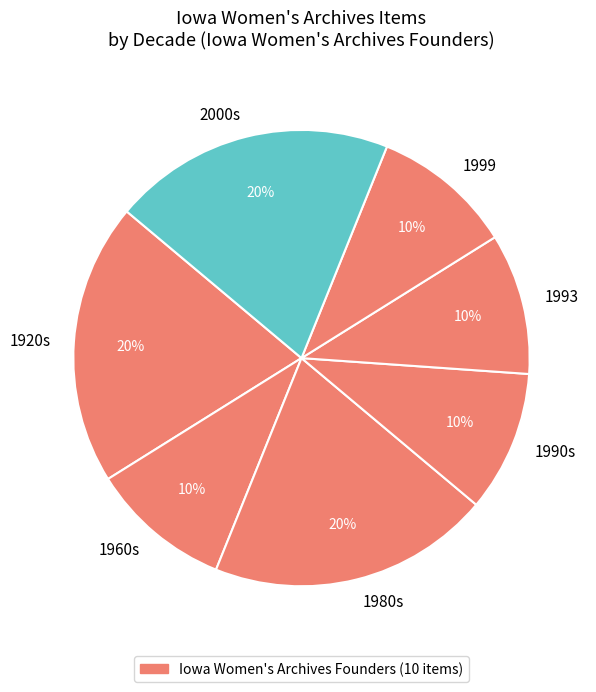

What percentage is the 2000s slice, to the nearest percent?

20%